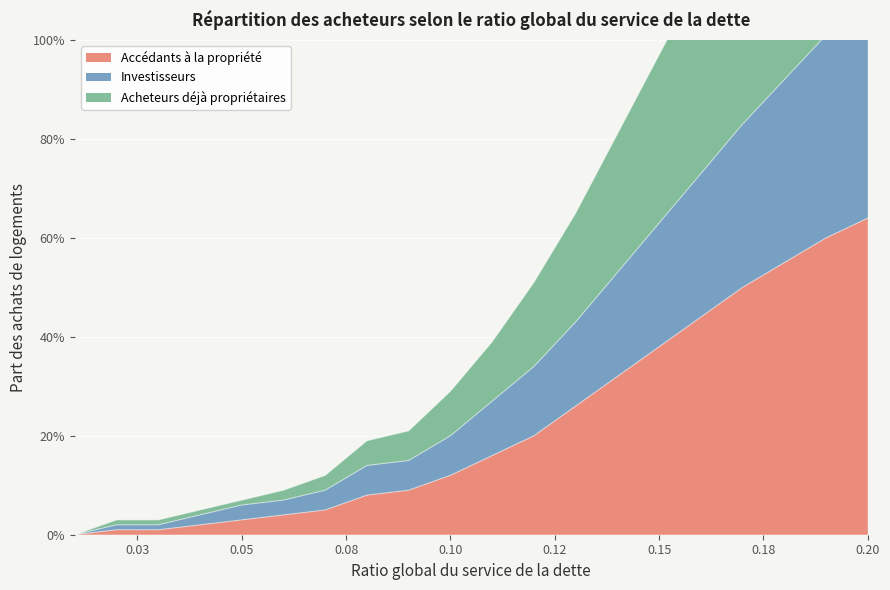

Which category has the highest value in the Acheteurs déjà propriétaires series?

0.20